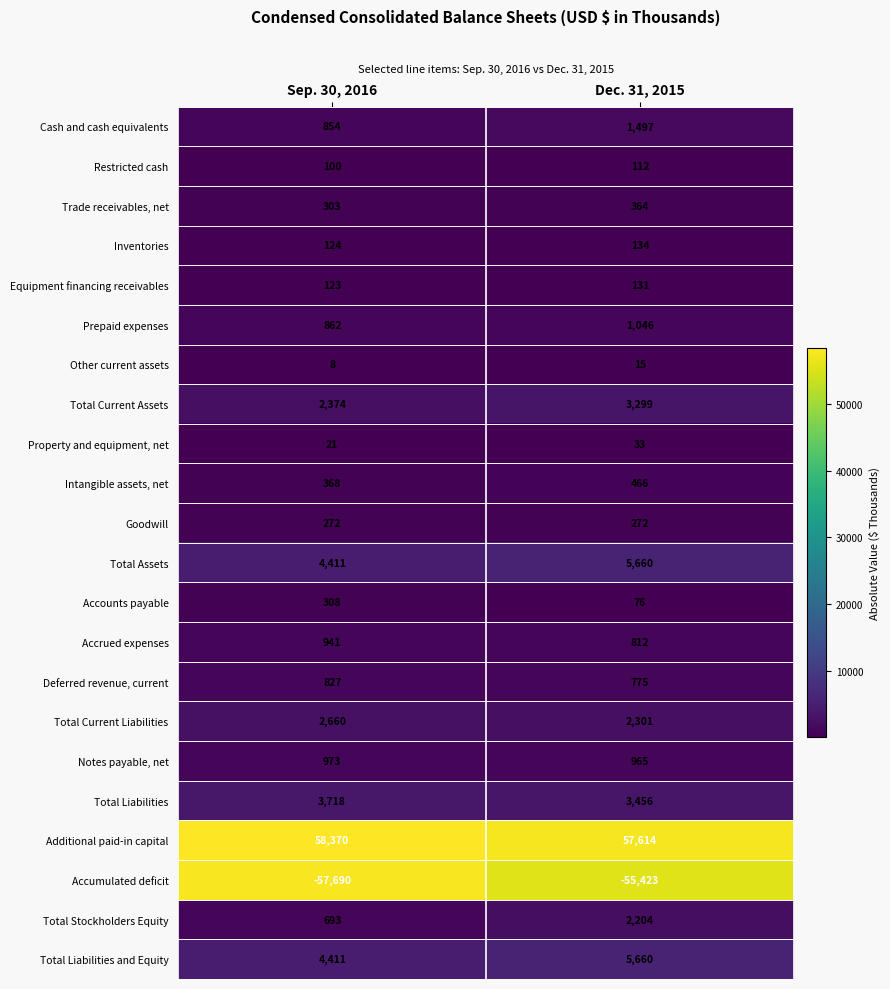

Which label corresponds to the smallest value in the chart?

Sep. 30, 2016